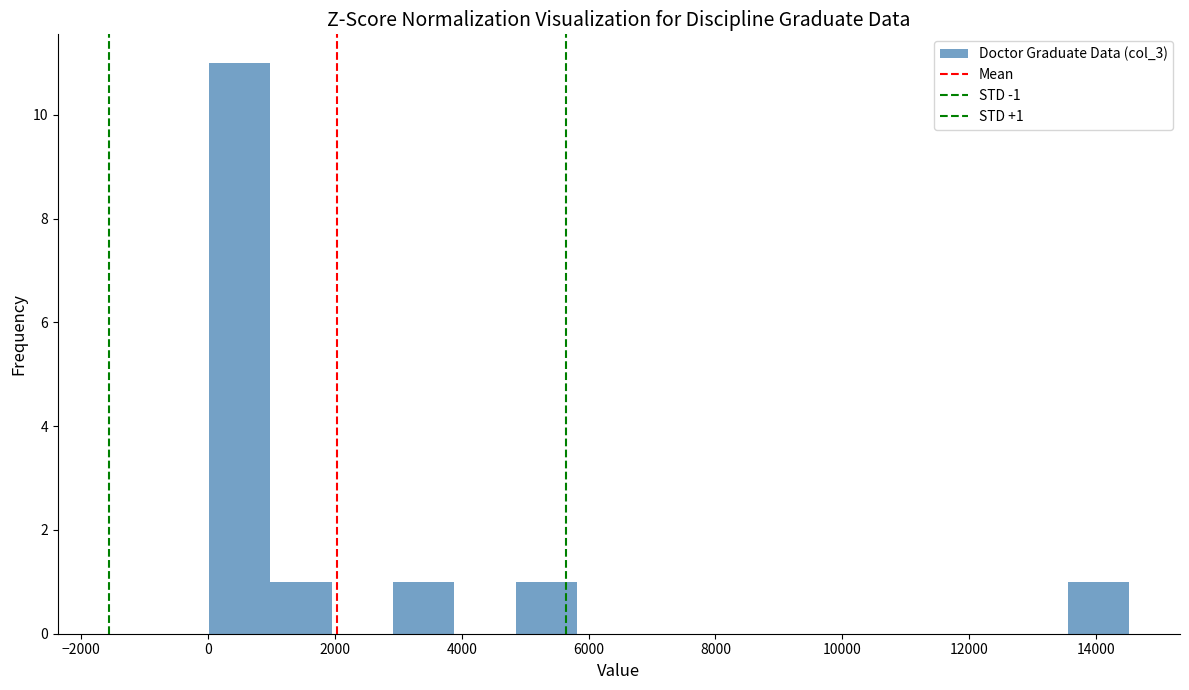

Over which range of the x-axis is the bar tallest?

0 to 1000